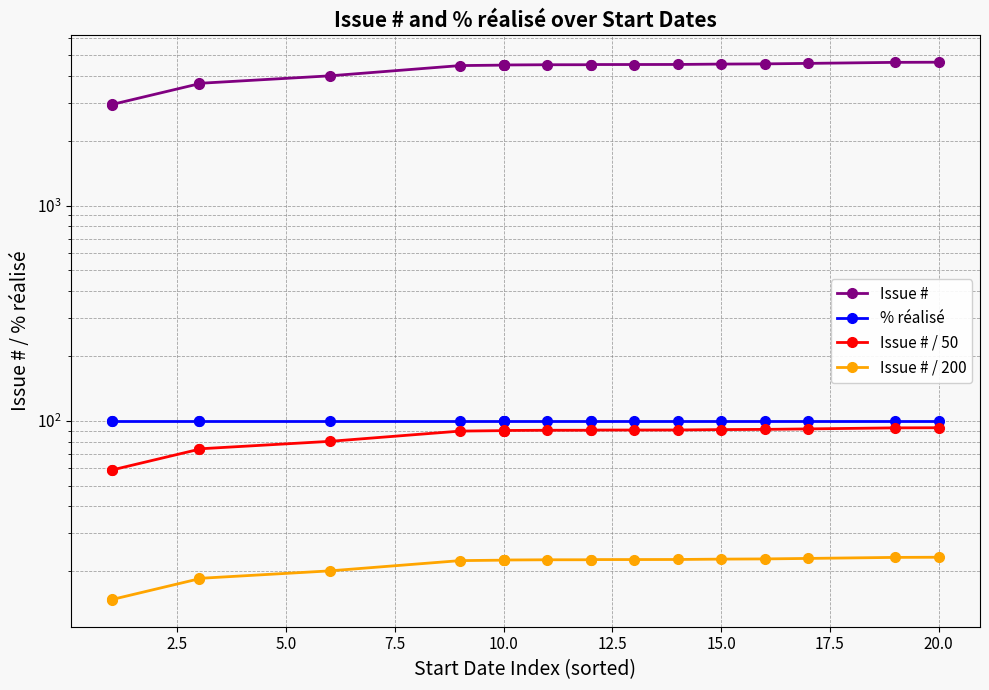

List the series in order of their peak value, lowest first.

Issue # / 200, Issue # / 50, % réalisé, Issue #